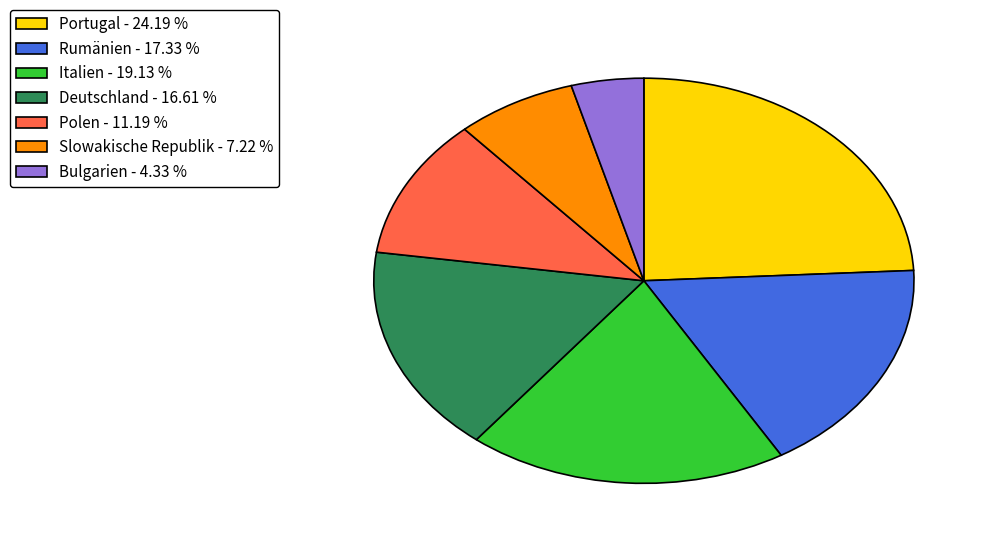

How many slices are in this pie chart?

7